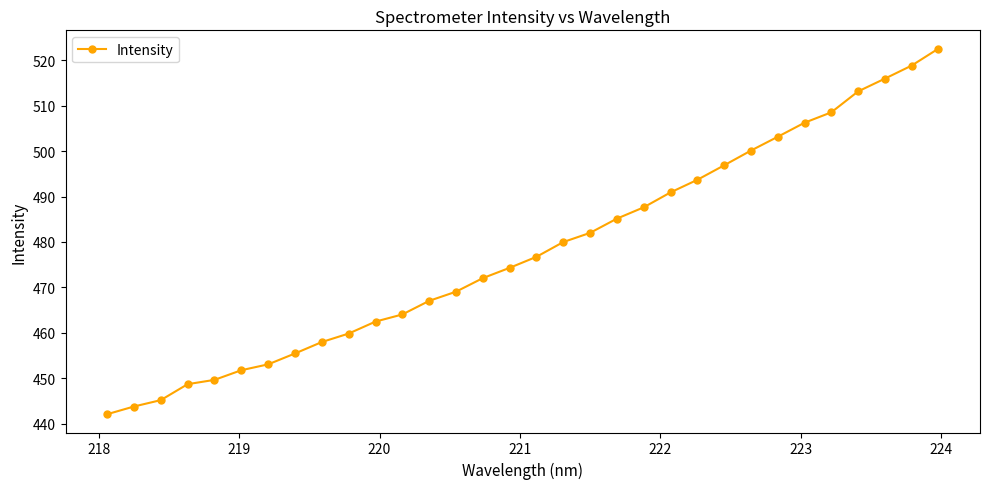

What is the value of the 19th point from the left?

482.0